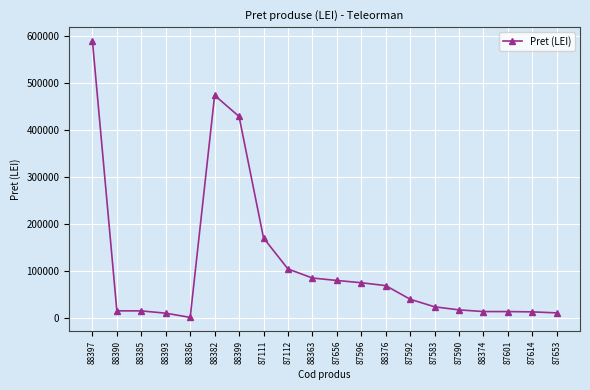

What is the difference between the maximum and minimum values?

587317.0